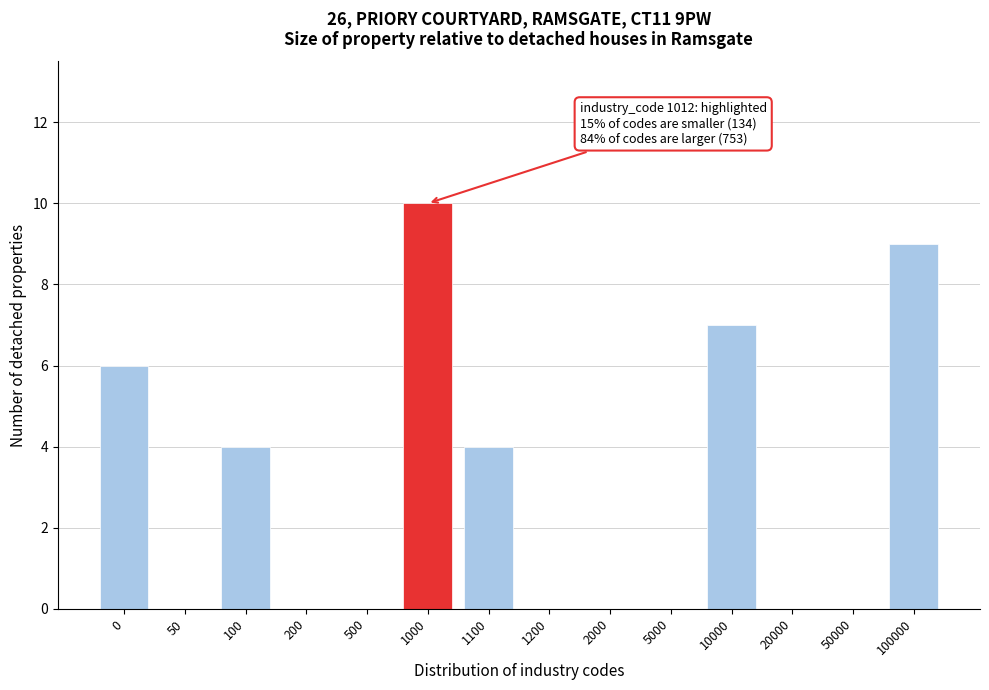

Reading left to right, extract all data points from this chart.

0=6	50=0	100=4	200=0	500=0	1000=10	1100=4	1200=0	2000=0	5000=0	10000=7	20000=0	50000=0	100000=9